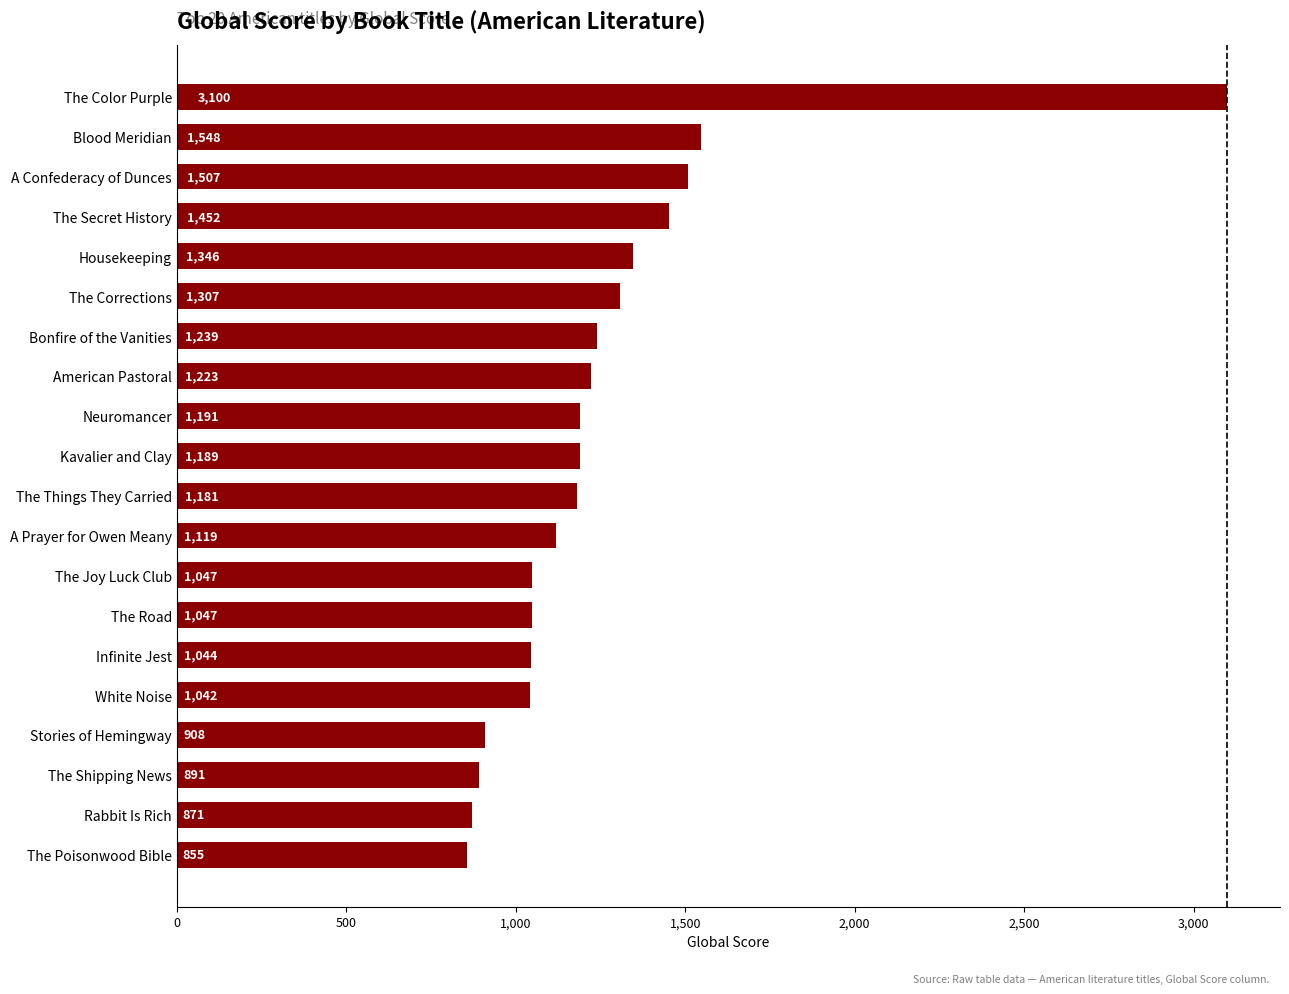

How many data points are less than 1189?

10